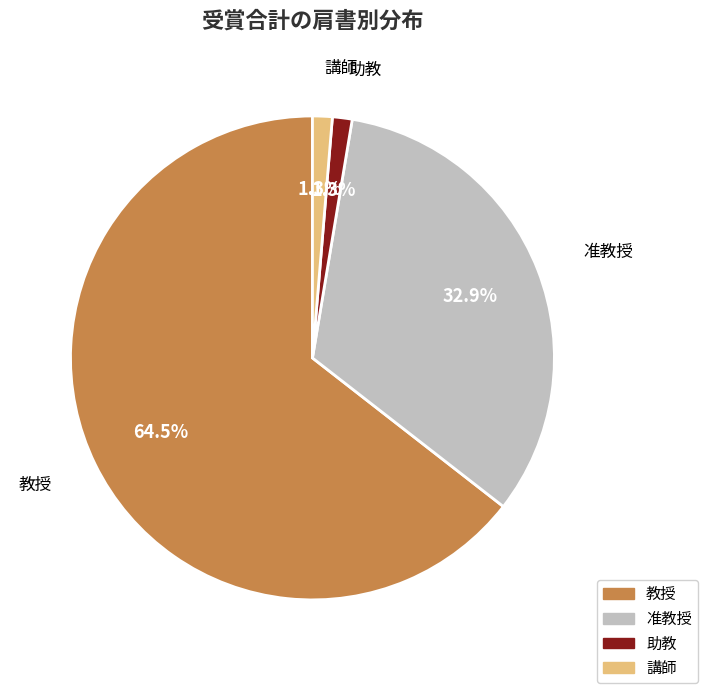

Which category has the biggest portion of the pie?

教授